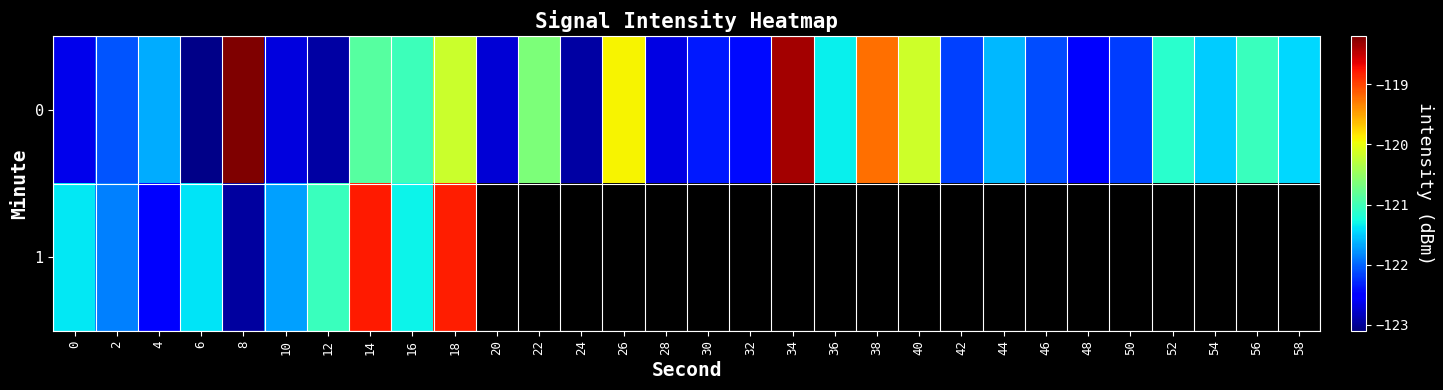

At 48, list the series in order from largest to smallest.

0, 1